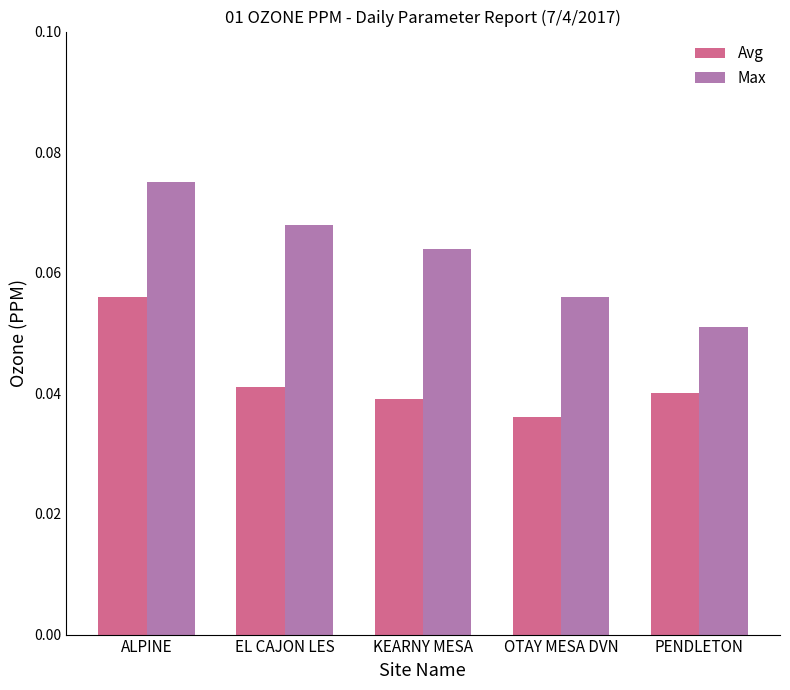

Between KEARNY MESA and OTAY MESA DVN, which series saw the biggest shift?

Max